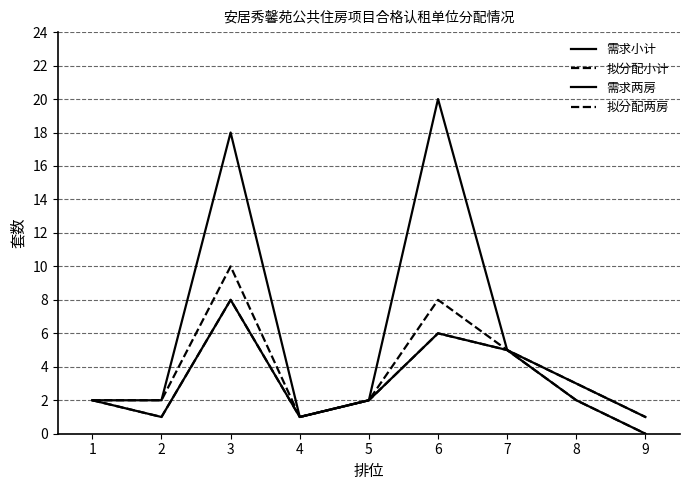

Does the chart display data point markers on the line(s)?

No